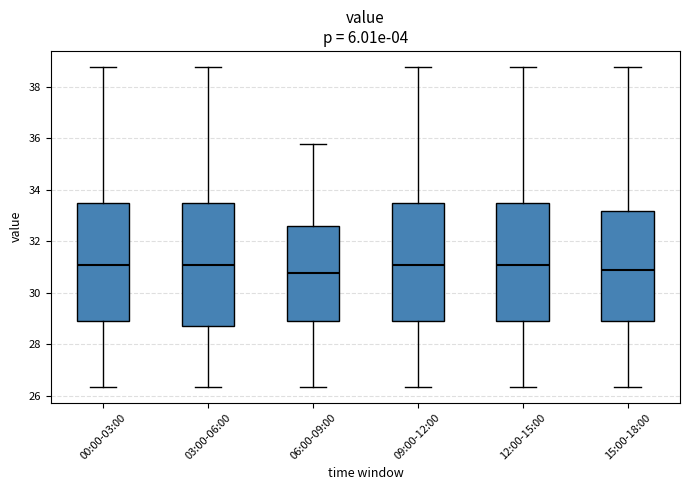

Reading left to right, read every box against the y-axis: the position of its median line, the range the box covers, and the ends of its whiskers. The values are not printed on the chart, so give them approximately, as read against the axis.

00:00-03:00: median 31.0, box 28.8 to 33.4, whiskers 26.4 to 38.8
03:00-06:00: median 31.0, box 28.8 to 33.4, whiskers 26.4 to 38.8
06:00-09:00: median 30.8, box 28.8 to 32.6, whiskers 26.4 to 35.8
09:00-12:00: median 31.0, box 28.8 to 33.4, whiskers 26.4 to 38.8
12:00-15:00: median 31.0, box 28.8 to 33.4, whiskers 26.4 to 38.8
15:00-18:00: median 30.8, box 28.8 to 33.2, whiskers 26.4 to 38.8